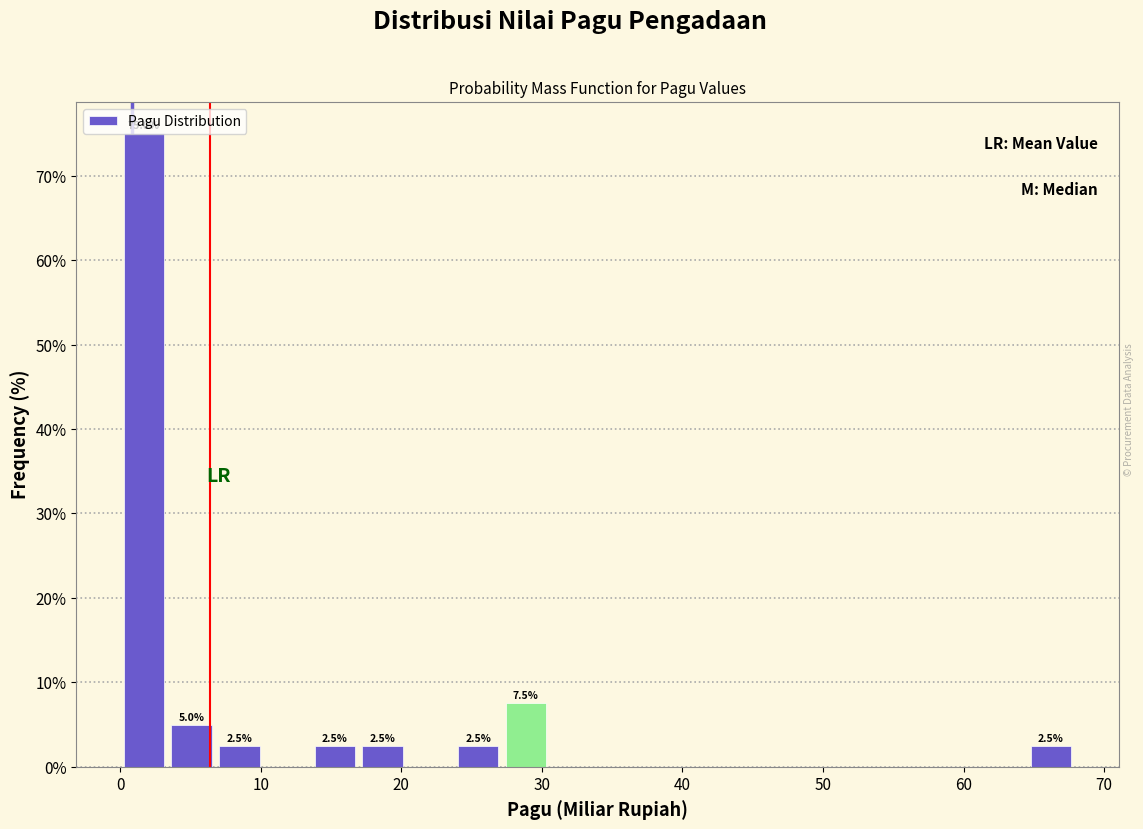

Around what value on the x-axis is the tallest bar? Give the approximate position of its centre, as read against the axis.

2